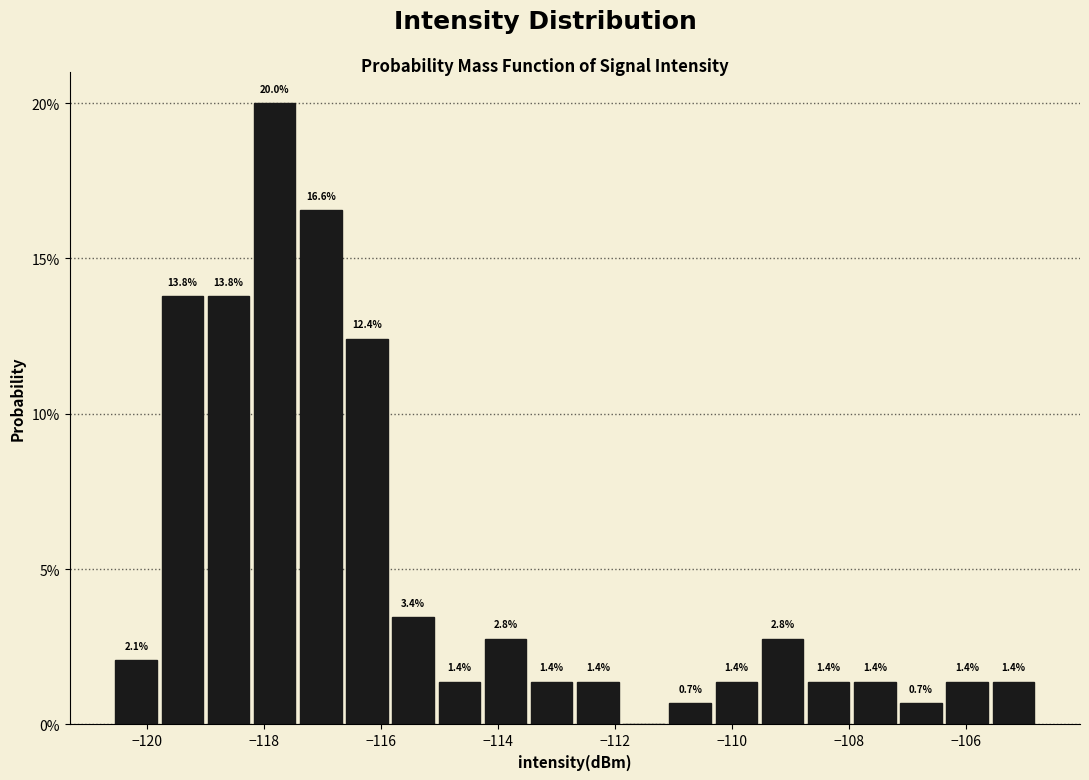

Read against the x-axis, roughly where is the centre of the tallest bar?

-117.8